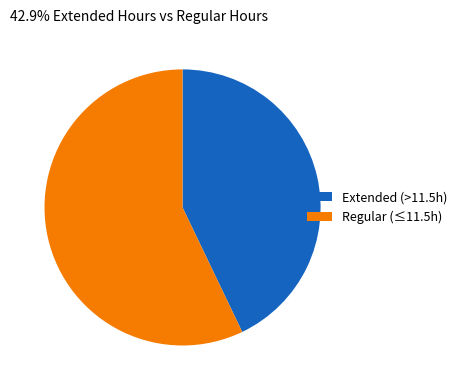

True or false: Extended (>11.5h) accounts for 43% of the total.

True